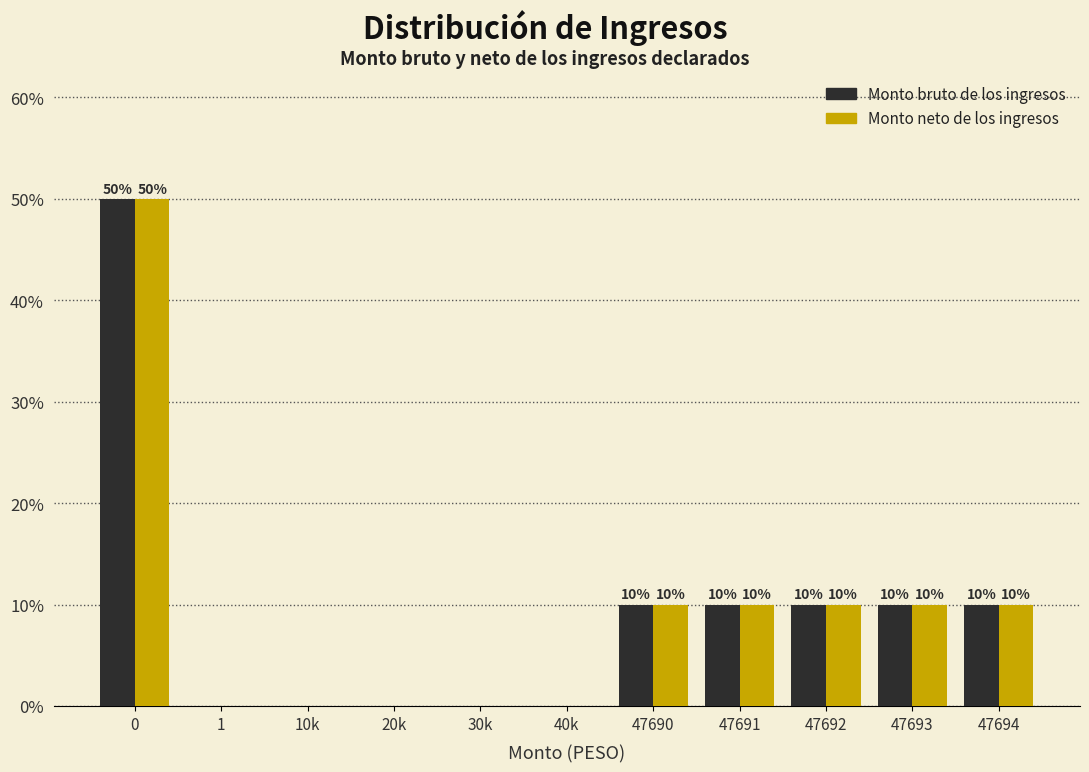

Reading left to right, what are all the values shown in this chart?

Monto bruto de los ingresos: 0=50	1=0	10k=0	20k=0	30k=0	40k=0	47690=10	47691=10	47692=10	47693=10	47694=10
Monto neto de los ingresos: 0=50	1=0	10k=0	20k=0	30k=0	40k=0	47690=10	47691=10	47692=10	47693=10	47694=10